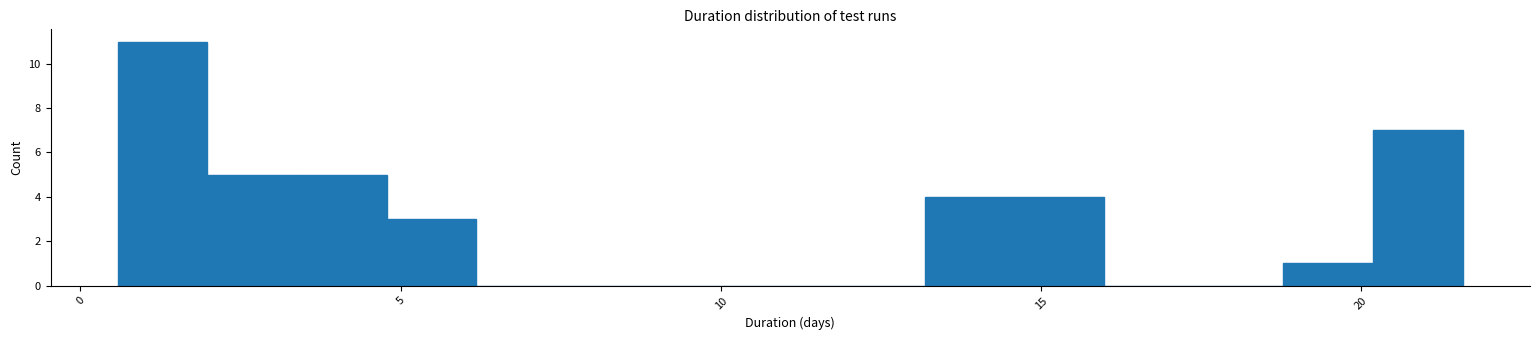

Around what value on the x-axis is the tallest bar? Give the approximate position of its centre, as read against the axis.

1.5